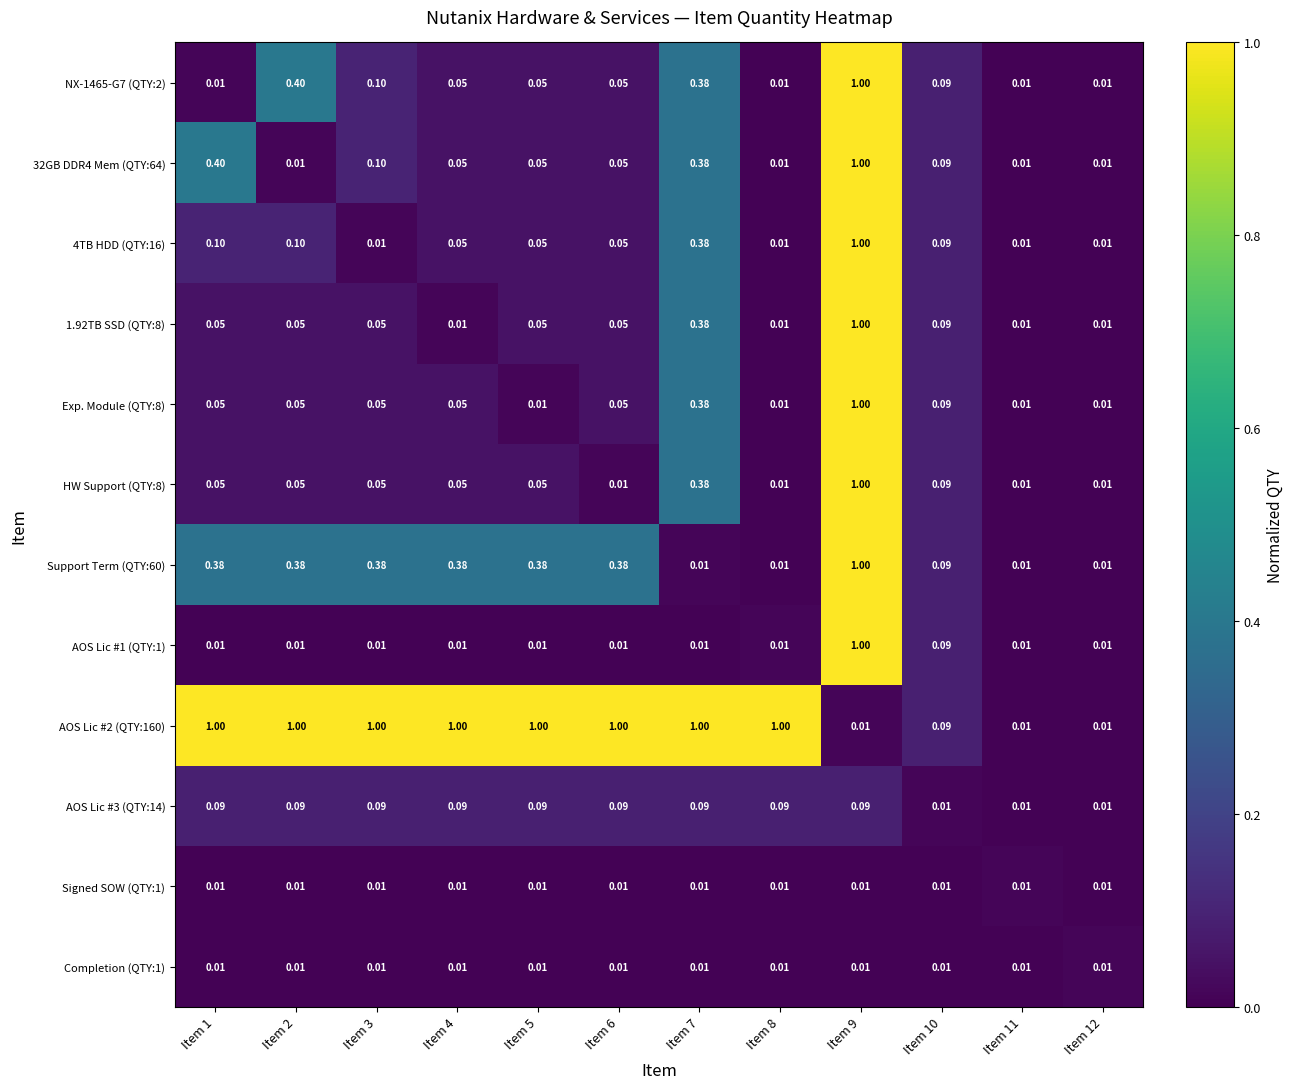

Rank the series at Item 4 from lowest to highest value.

AOS Lic #1 (QTY:1), Signed SOW (QTY:1), Completion (QTY:1), 1.92TB SSD (QTY:8), NX-1465-G7 (QTY:2), 32GB DDR4 Mem (QTY:64), 4TB HDD (QTY:16), Exp. Module (QTY:8), HW Support (QTY:8), AOS Lic #3 (QTY:14), Support Term (QTY:60), AOS Lic #2 (QTY:160)